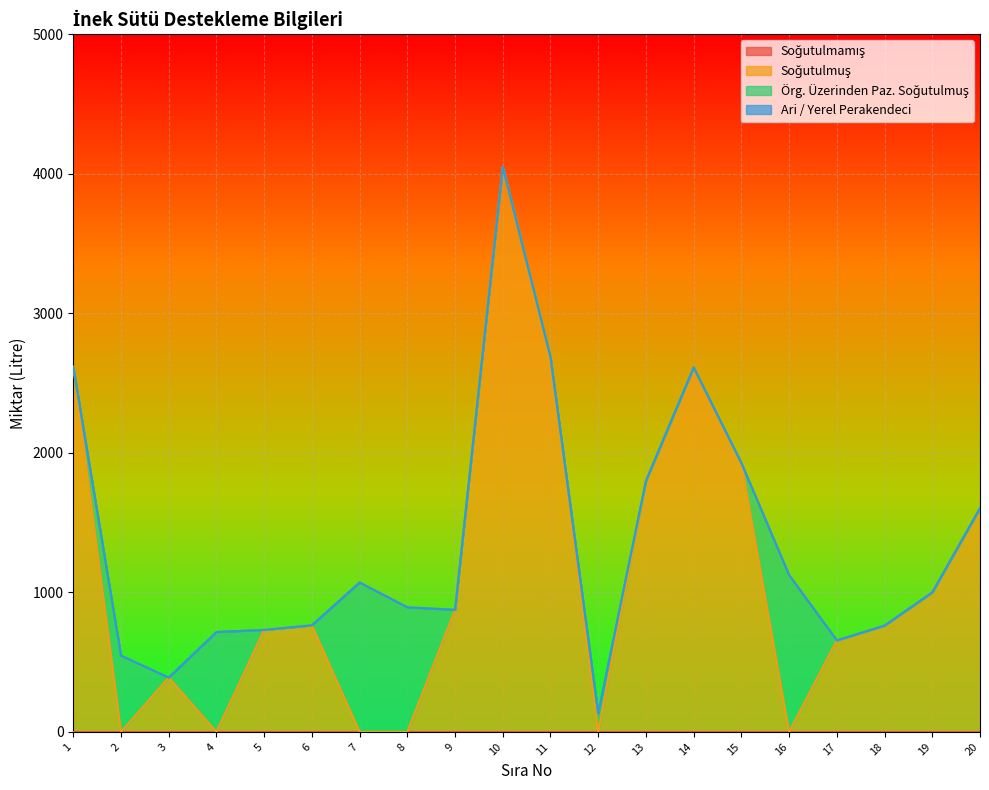

What is the total value across all series at 9?

875